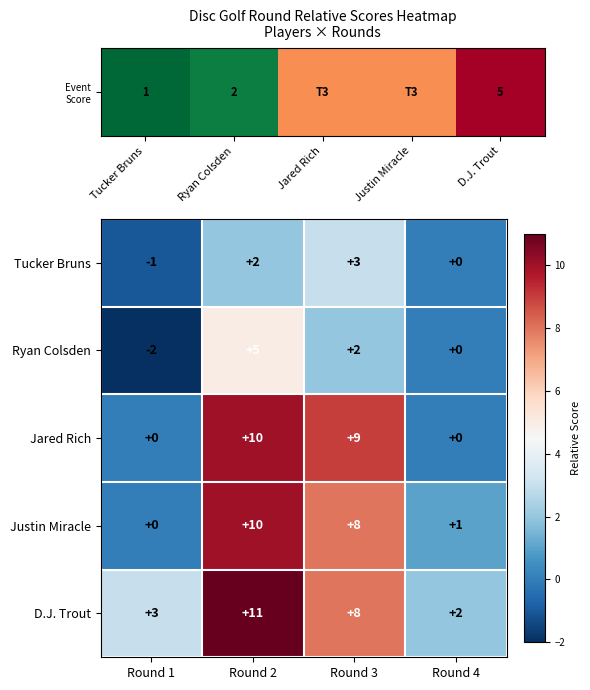

What is the difference between the highest and lowest values at Round 3?

7